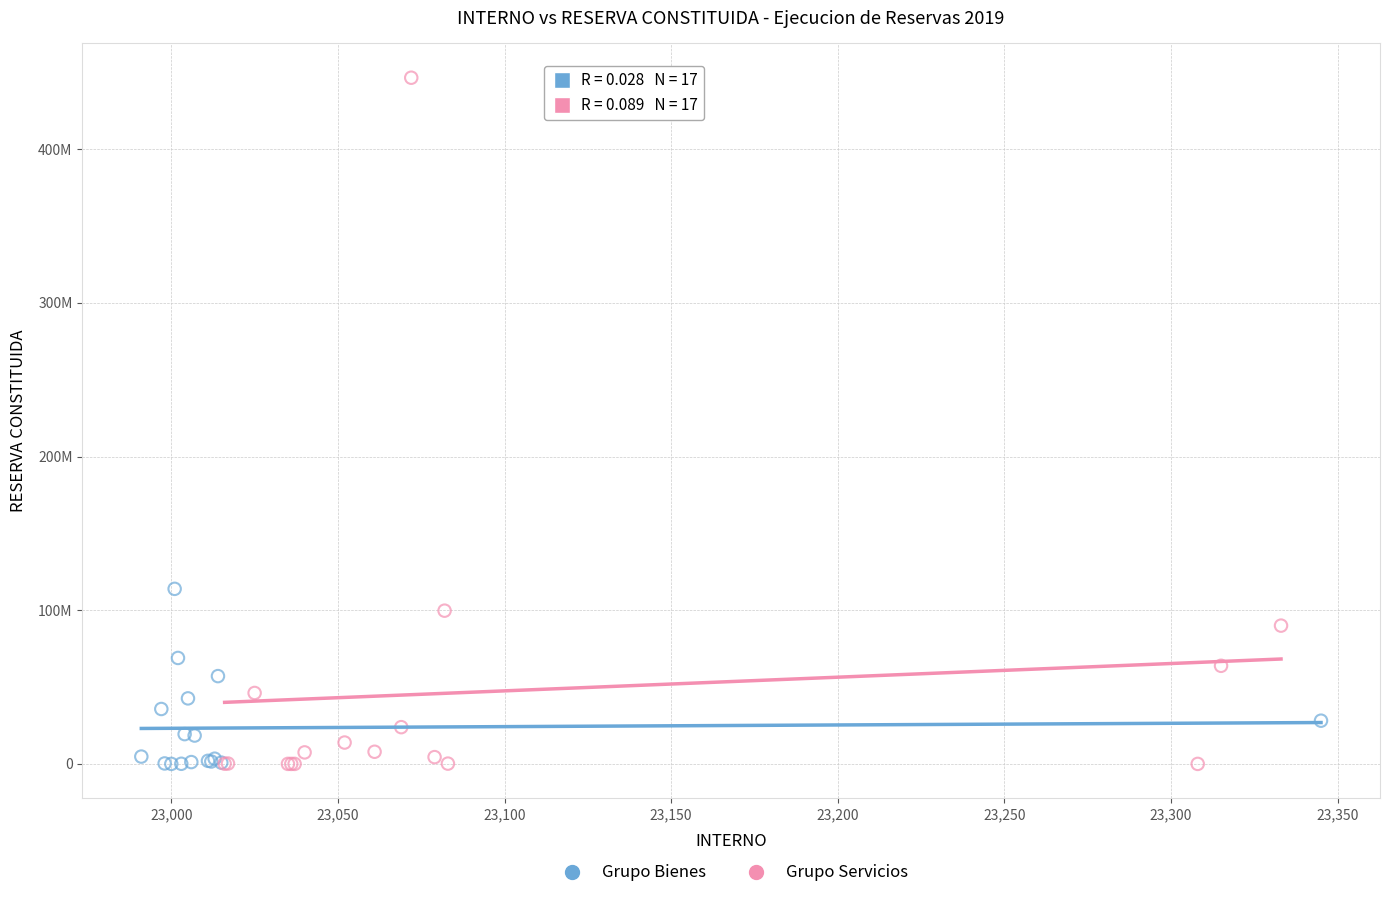

Which series has the largest Y range (max minus min)?

Grupo Servicios